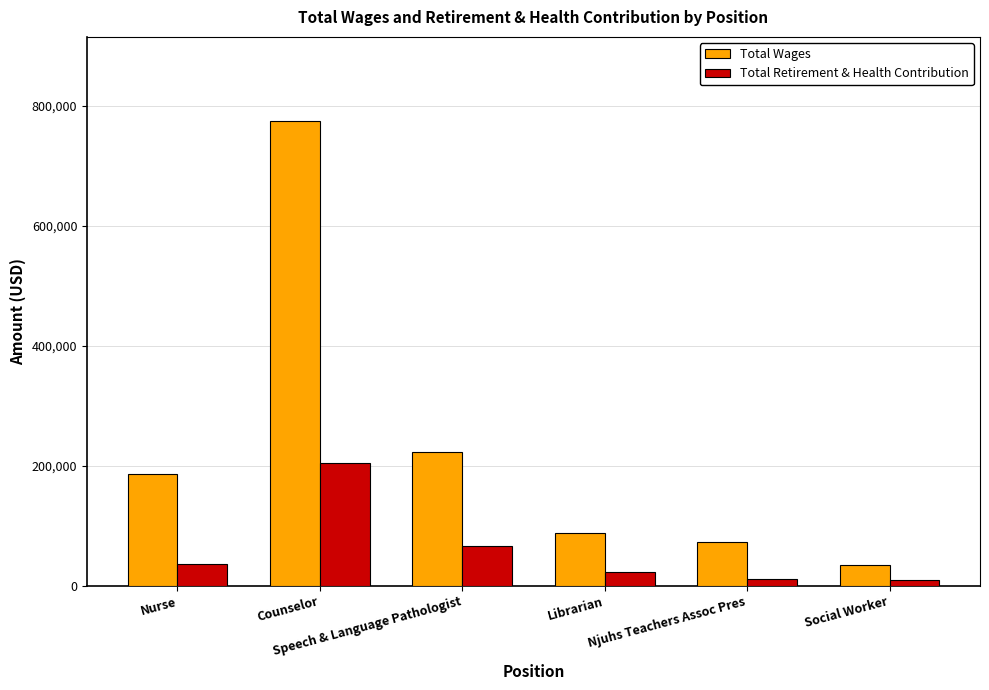

Is the value of Total Retirement & Health Contribution at Nurse greater than the value of Total Wages at Speech & Language Pathologist?

No